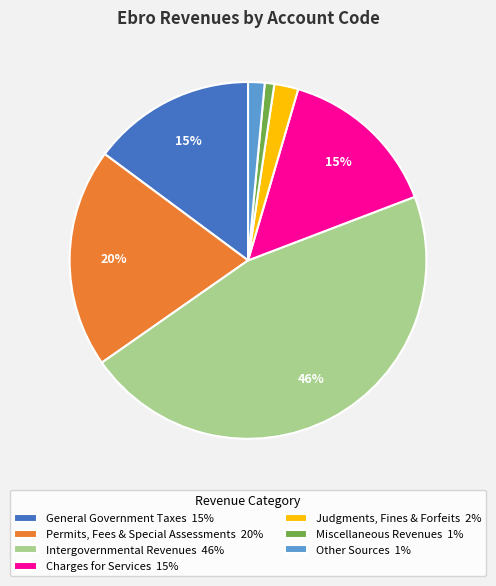

To the nearest percent, what is the difference between the Permits, Fees & Special Assessments and Miscellaneous Revenues slice percentages?

19%